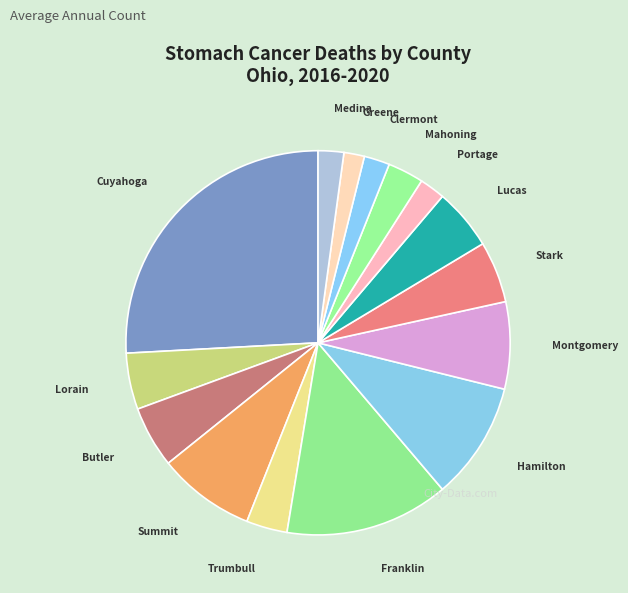

Which category has the biggest portion of the pie?

Cuyahoga